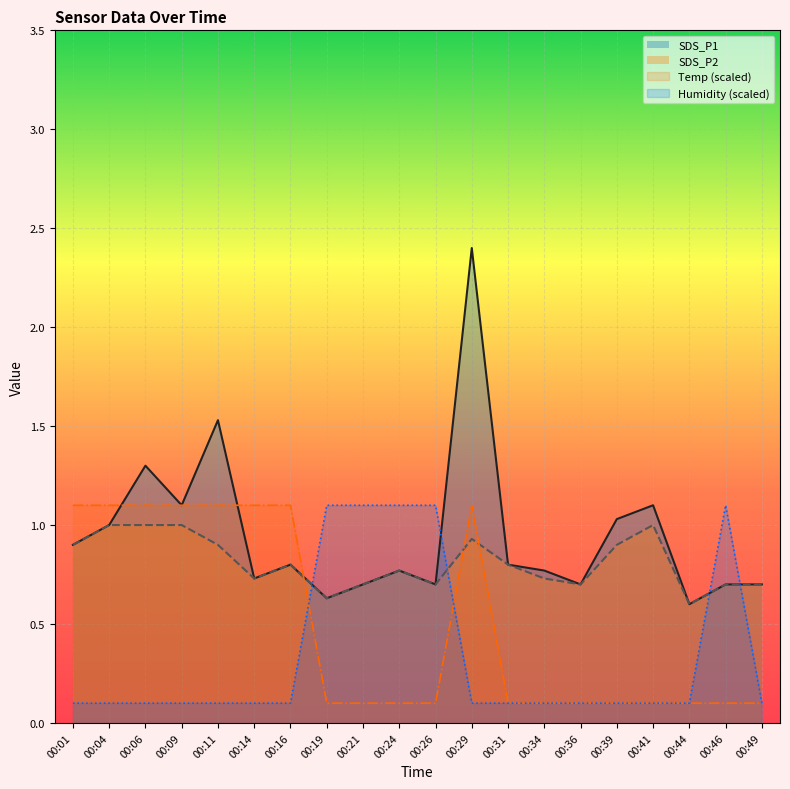

List the series in order of their overall mean, highest first.

SDS_P1, SDS_P2, Temp (scaled), Humidity (scaled)